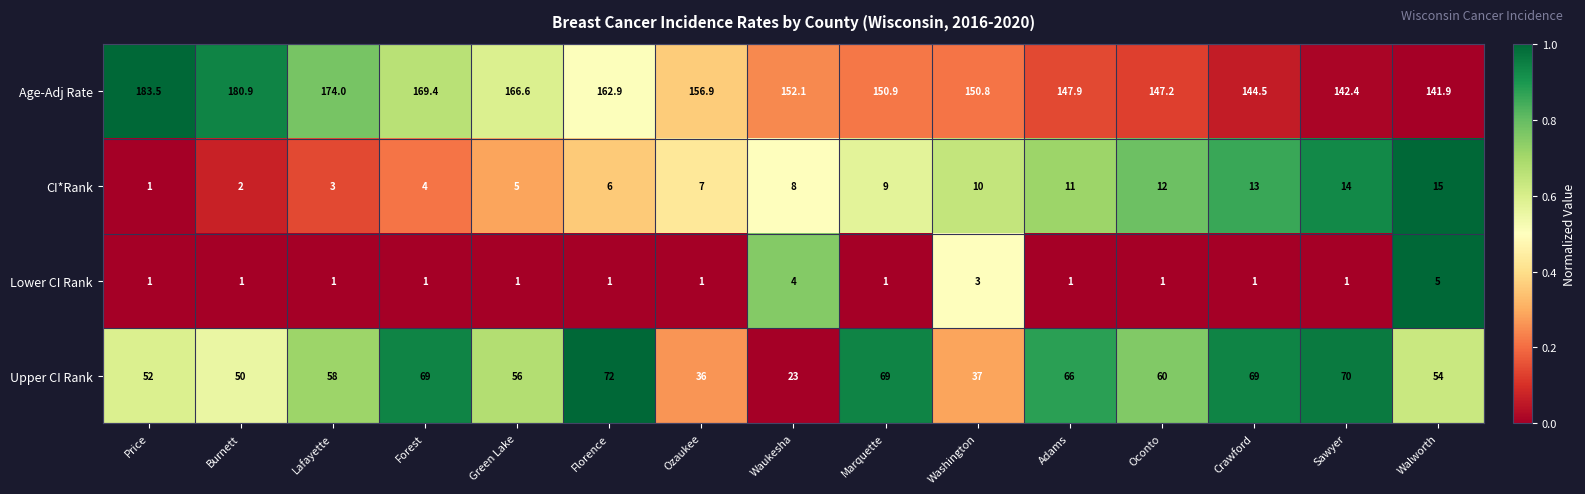

What value does the Age-Adj Rate series have at Sawyer?

142.4